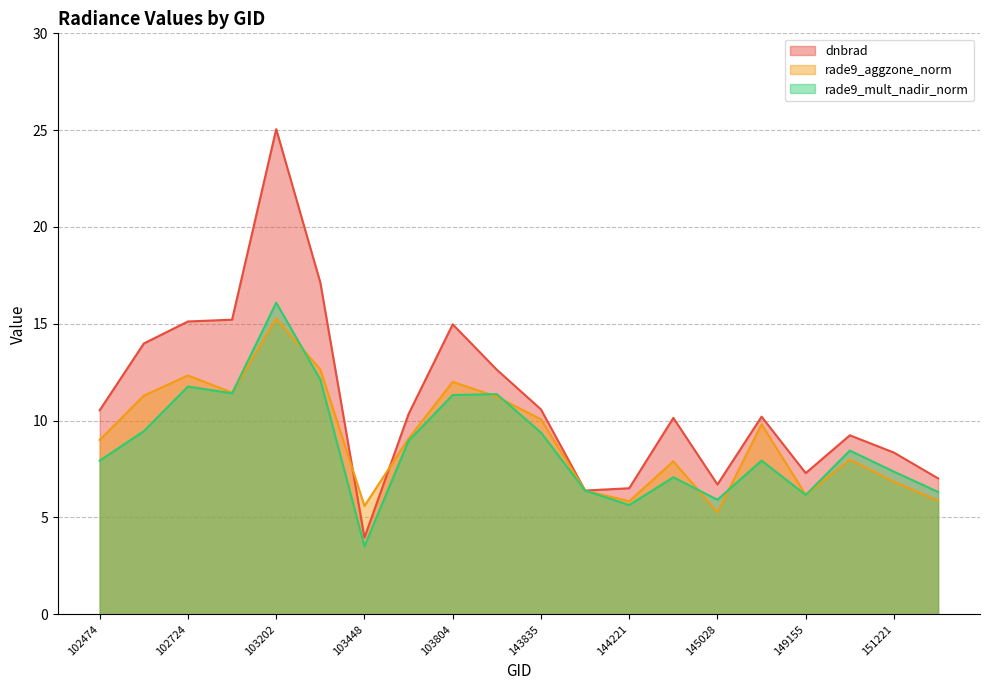

Which series has the largest range (max minus min)?

dnbrad